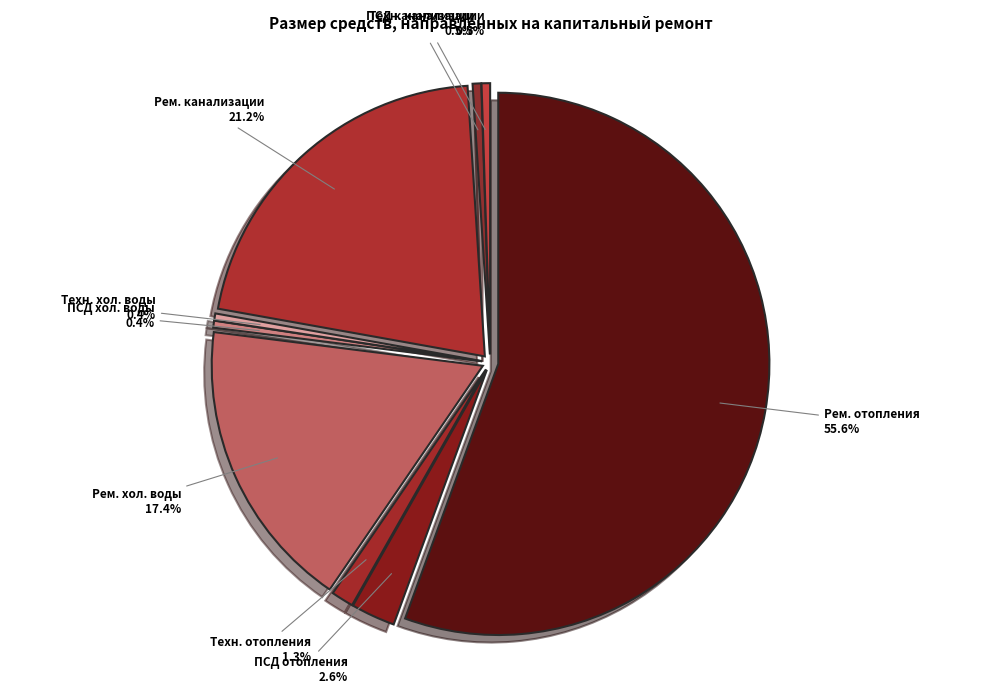

How many slices are in this pie chart?

9